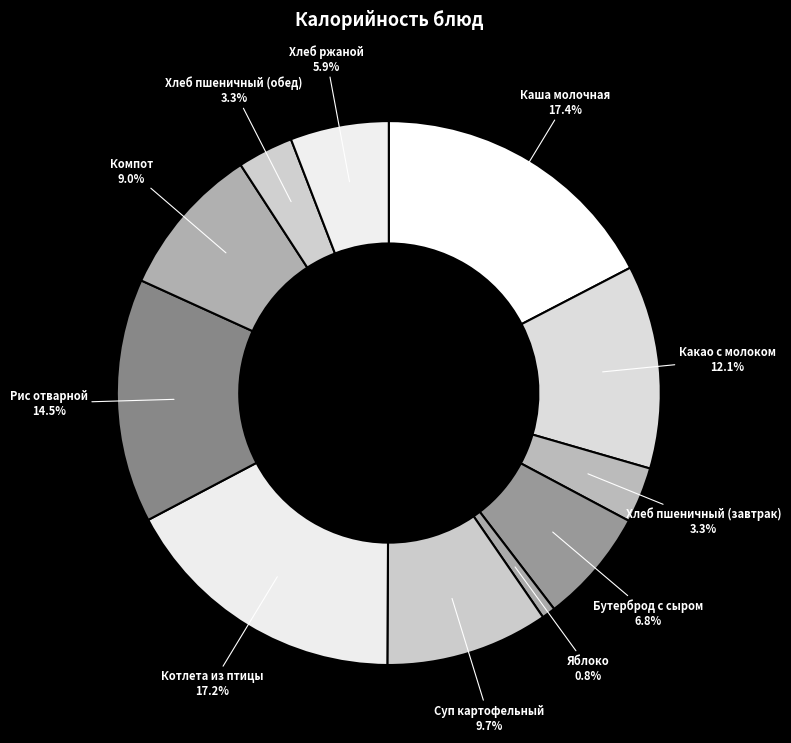

Is Компот 9.0% the majority of the pie?

No